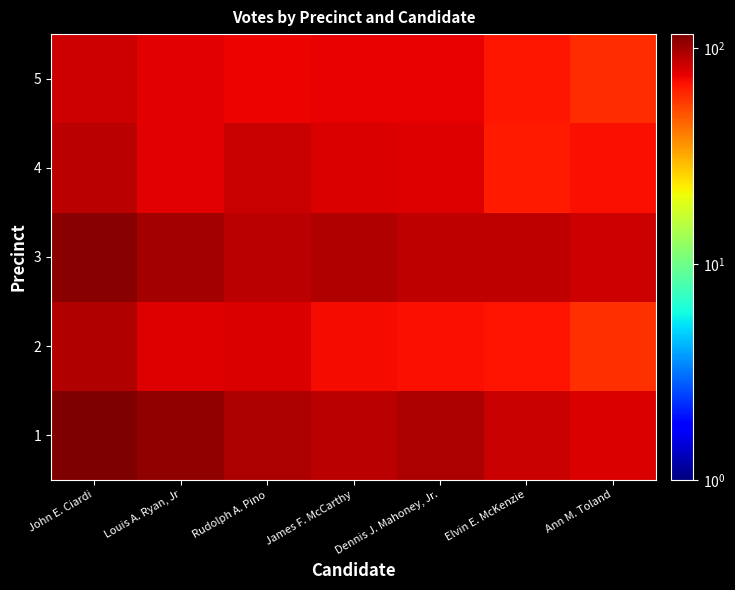

Reading left to right, transcribe all the data shown in this chart.

1: John E. Ciardi=116	Louis A. Ryan, Jr=106	Rudolph A. Pino=96	James F. McCarthy=91	Dennis J. Mahoney, Jr.=95	Elvin E. McKenzie=86	Ann M. Toland=79
2: John E. Ciardi=93	Louis A. Ryan, Jr=78	Rudolph A. Pino=80	James F. McCarthy=71	Dennis J. Mahoney, Jr.=70	Elvin E. McKenzie=68	Ann M. Toland=59
3: John E. Ciardi=110	Louis A. Ryan, Jr=99	Rudolph A. Pino=91	James F. McCarthy=93	Dennis J. Mahoney, Jr.=89	Elvin E. McKenzie=88	Ann M. Toland=84
4: John E. Ciardi=91	Louis A. Ryan, Jr=77	Rudolph A. Pino=86	James F. McCarthy=80	Dennis J. Mahoney, Jr.=78	Elvin E. McKenzie=66	Ann M. Toland=70
5: John E. Ciardi=84	Louis A. Ryan, Jr=76	Rudolph A. Pino=74	James F. McCarthy=75	Dennis J. Mahoney, Jr.=75	Elvin E. McKenzie=67	Ann M. Toland=60